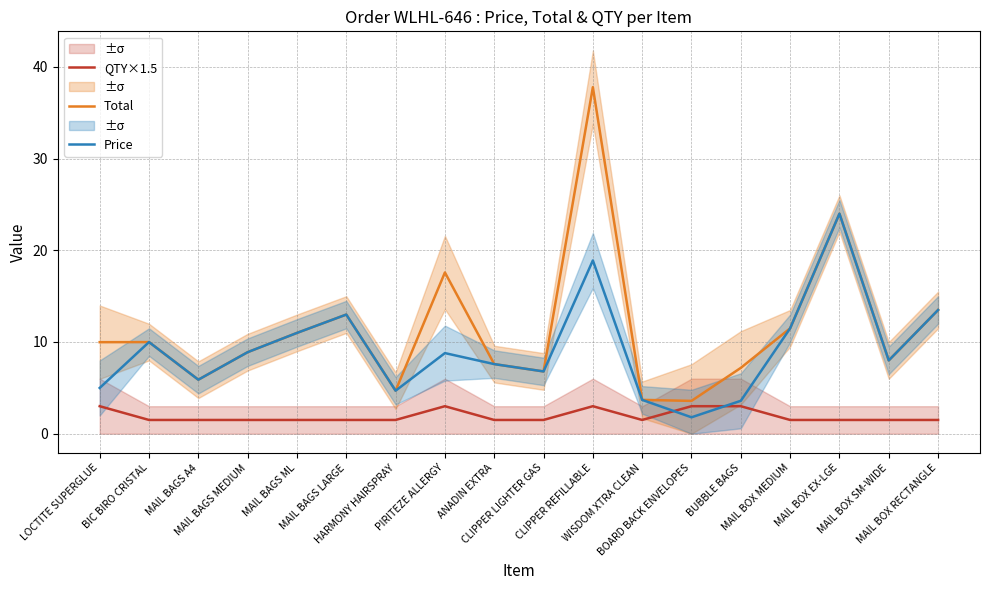

Is this an area chart (filled region under the line)?

No